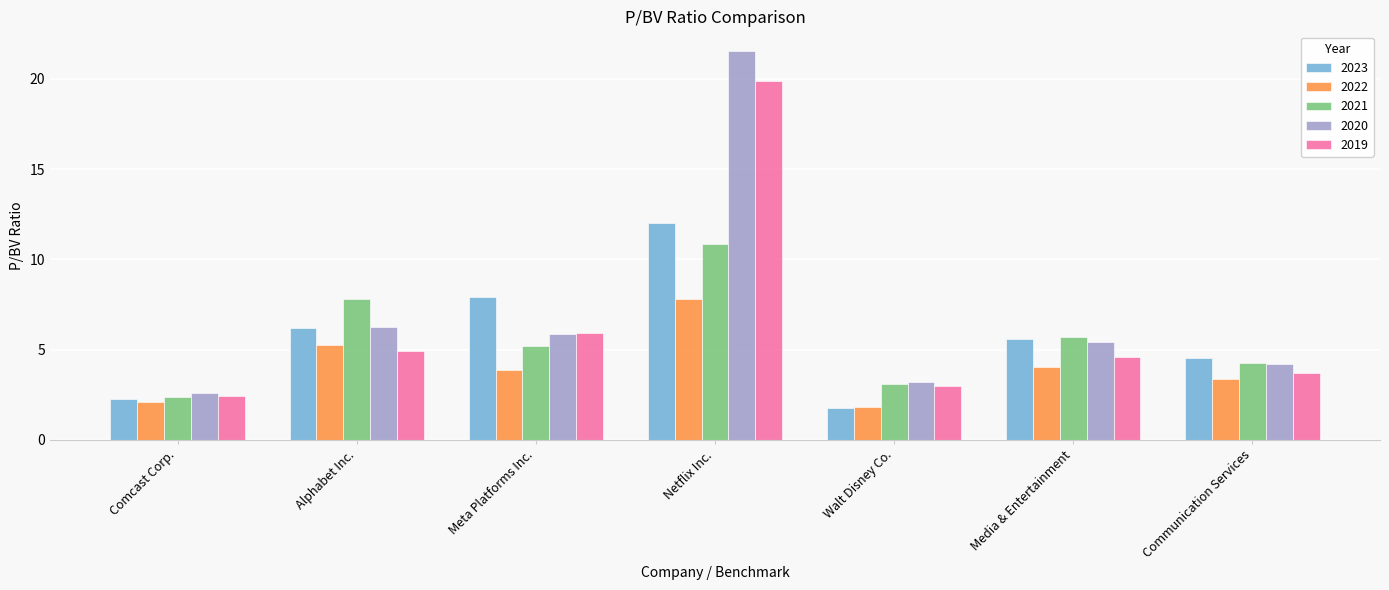

What is the label of the 5th bar from the right?

Meta Platforms Inc.